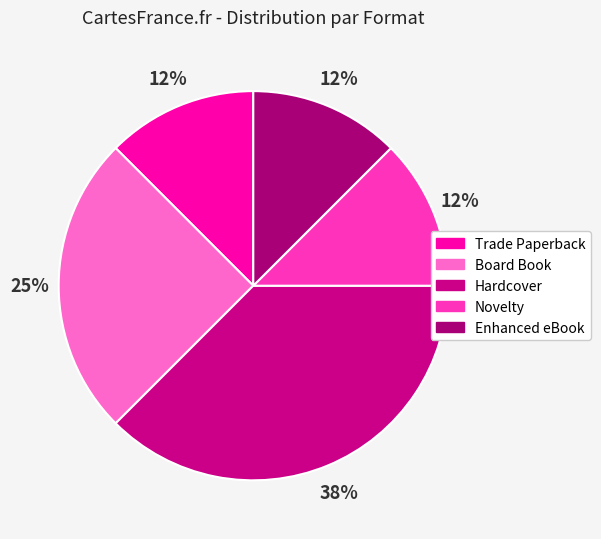

The Enhanced eBook slice represents 24% of the pie. True or false?

False